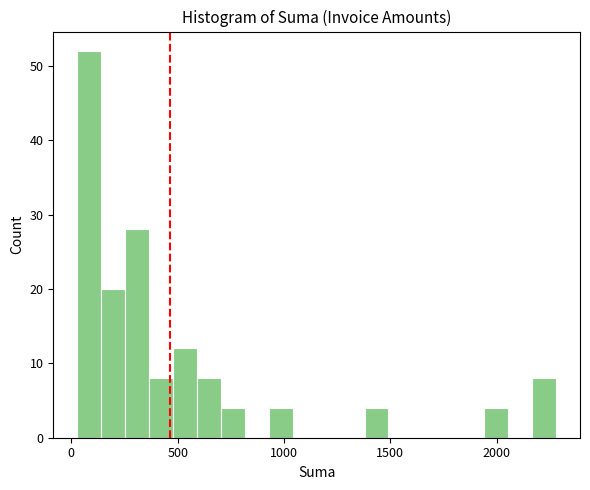

Read against the x-axis, roughly where is the centre of the tallest bar?

100